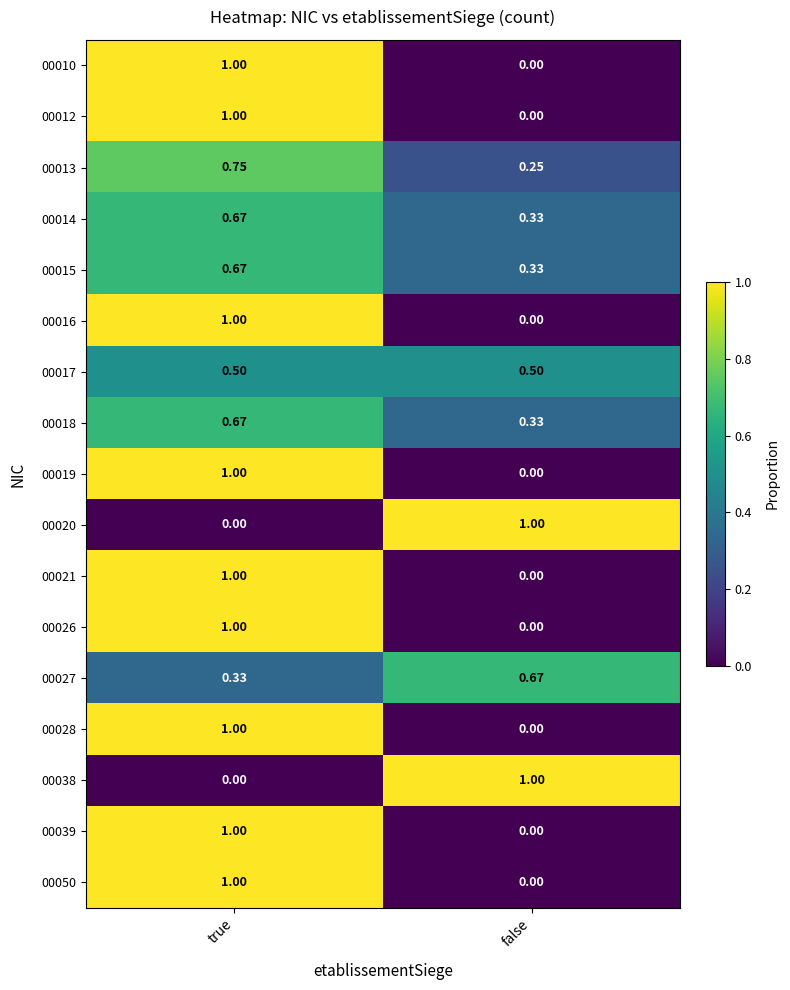

Rank the categories by 00014 value from lowest to highest.

false, true